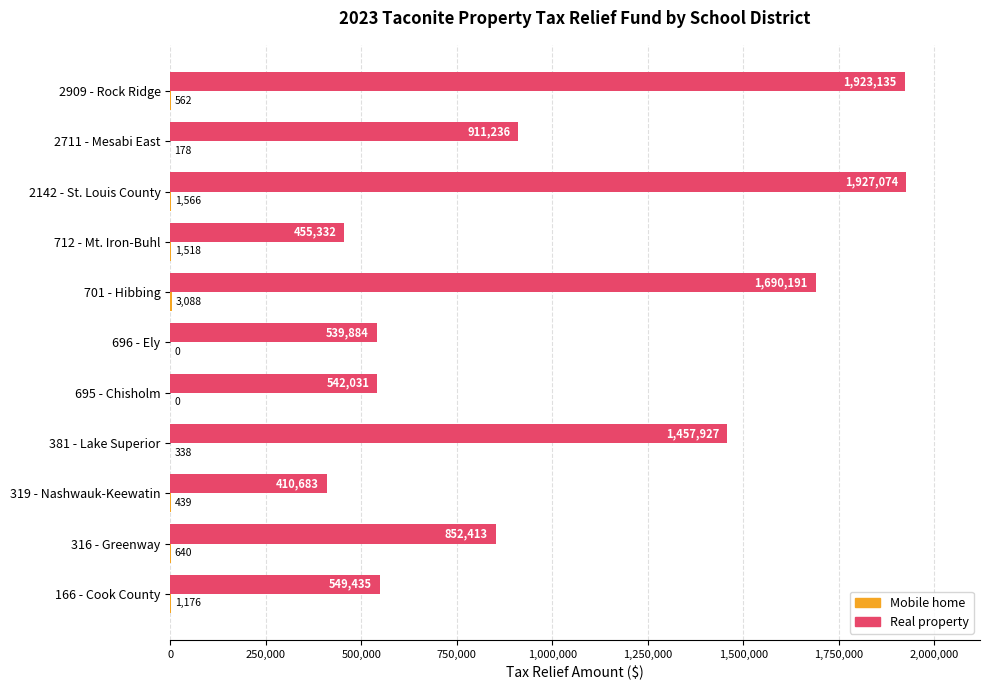

At which category is the sum across all series the highest?

2142 - St. Louis County